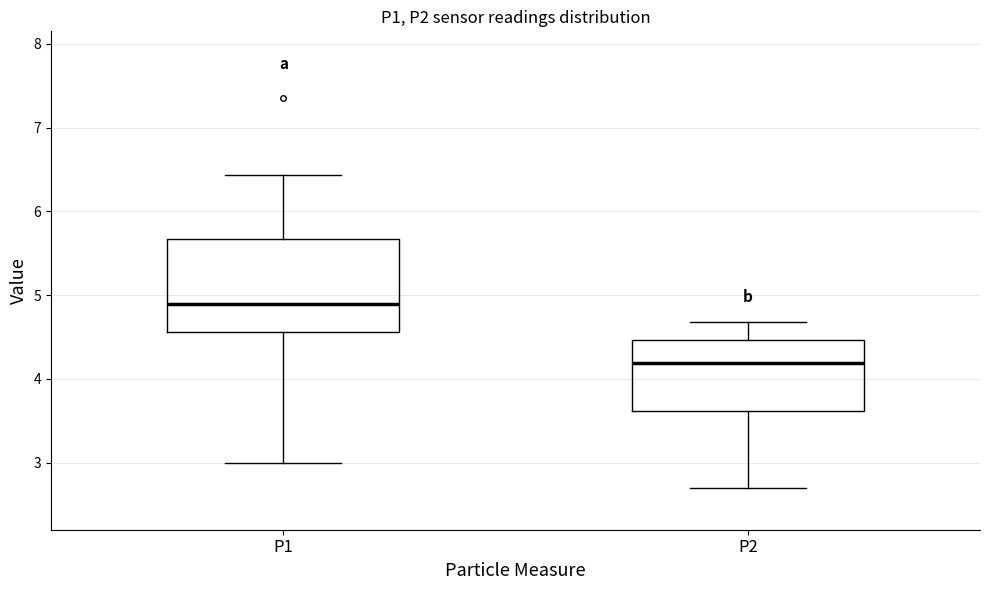

Comparing the boxes themselves (not the whiskers), which one is the tallest?

P1